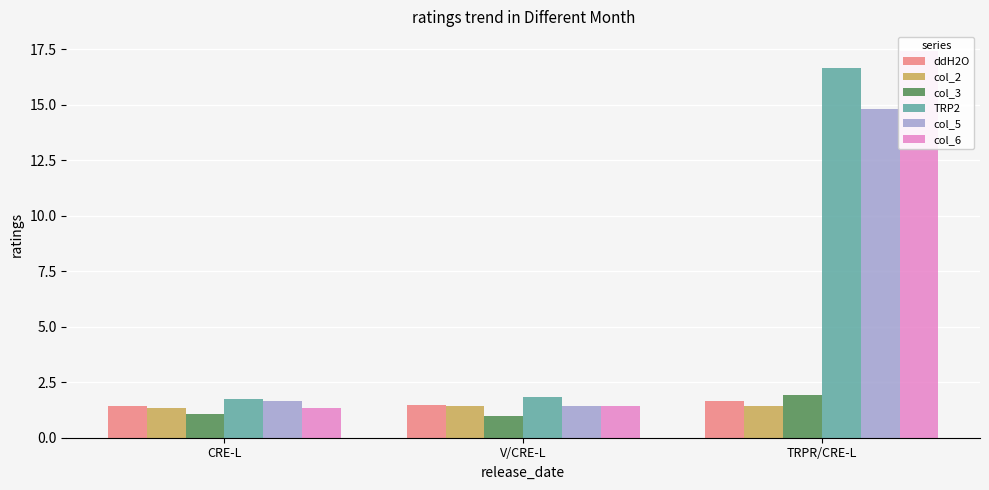

How many groups of bars are there?

3